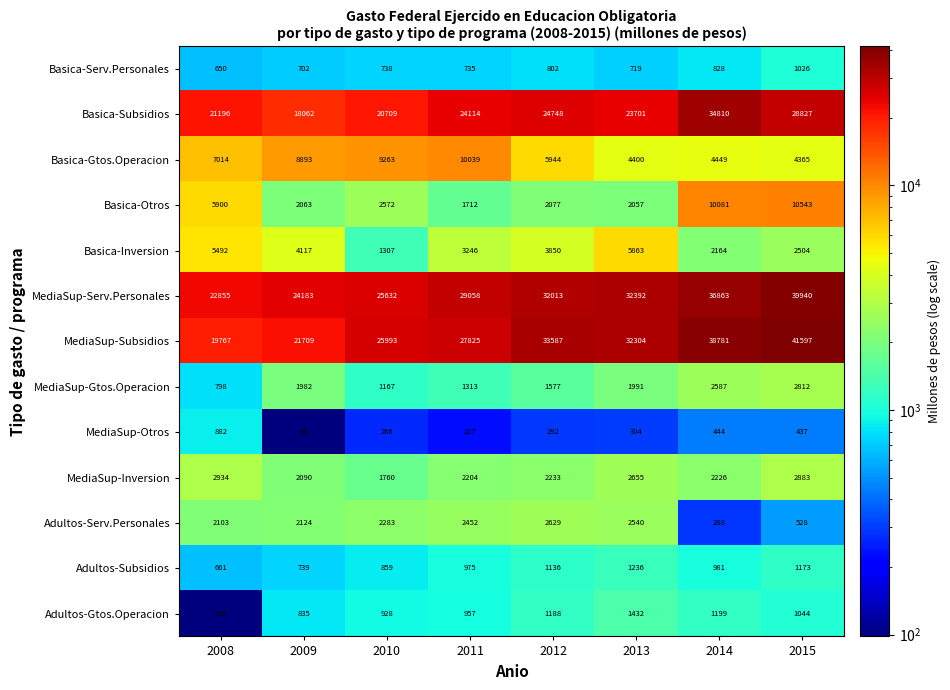

Which series has the largest range (max minus min)?

MediaSup-Subsidios